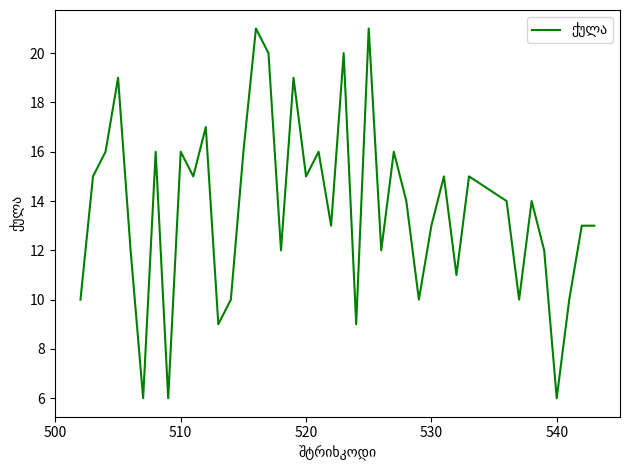

What is the difference between the maximum and second lowest values?

15